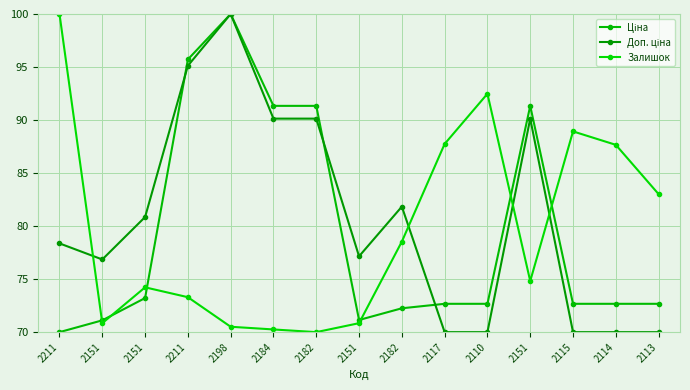

At 2151, list the series in order from largest to smallest.

Доп. ціна, Ціна, Залишок